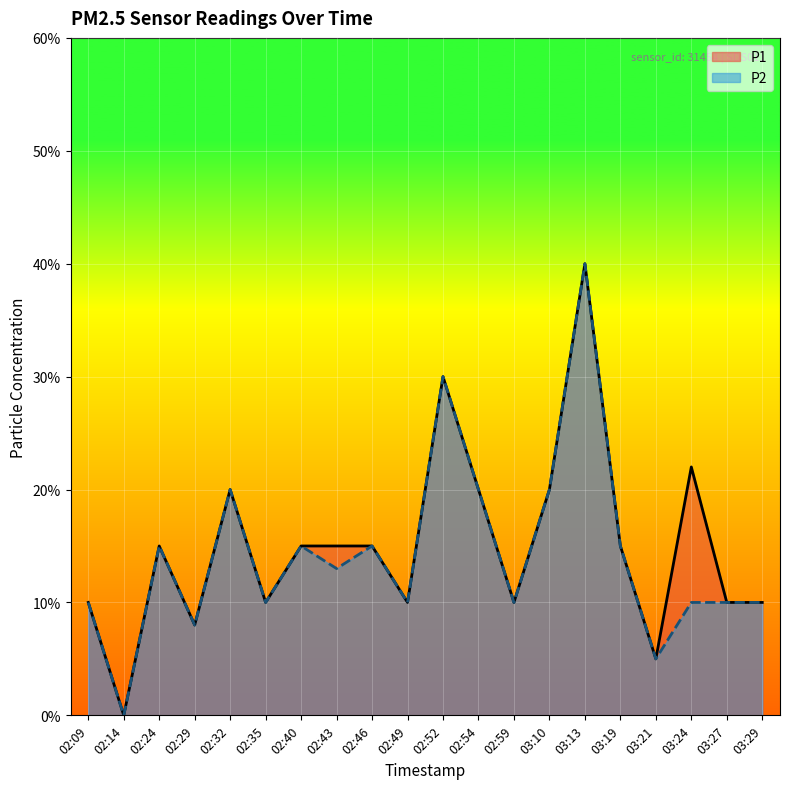

The P1 series shows 0.1 at 03:29. True or false?

True